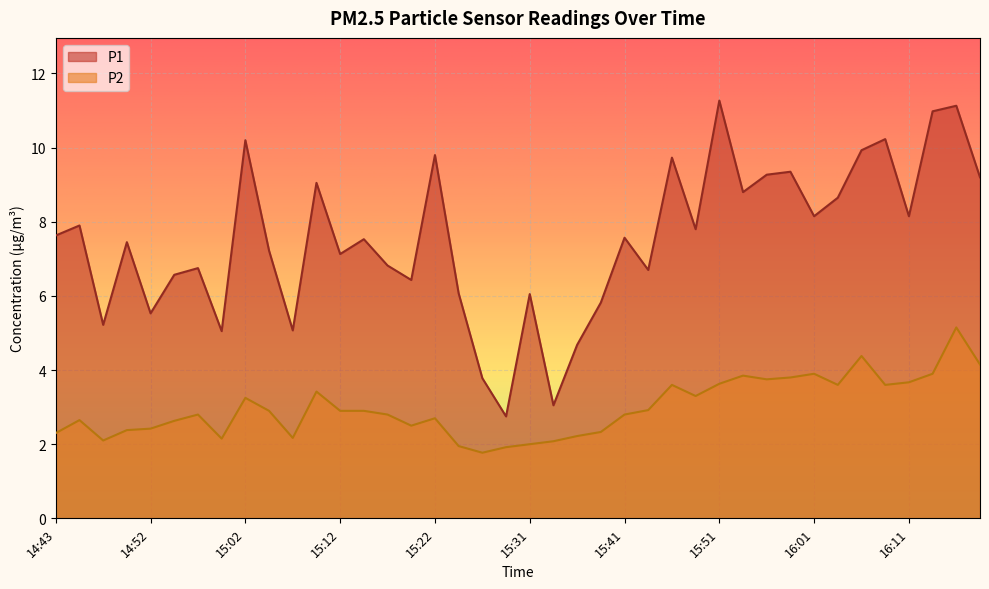

What is the highest value of the P1 series?

11.3